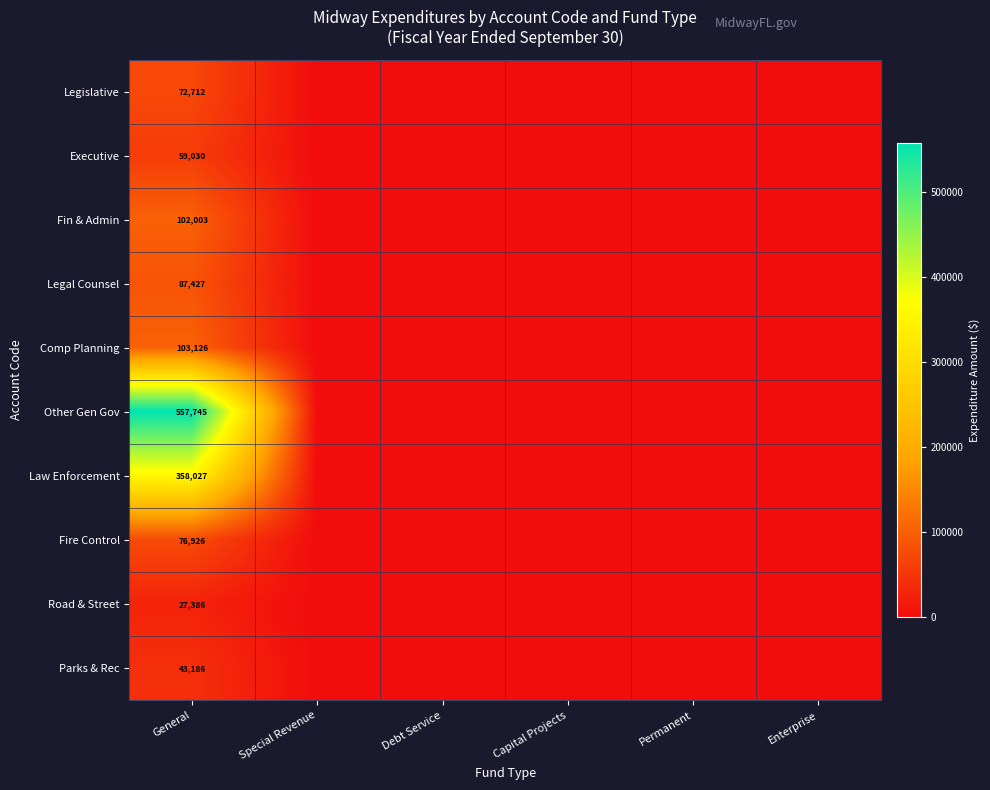

Is it true that Law Enforcement equals 147200 at General?

False